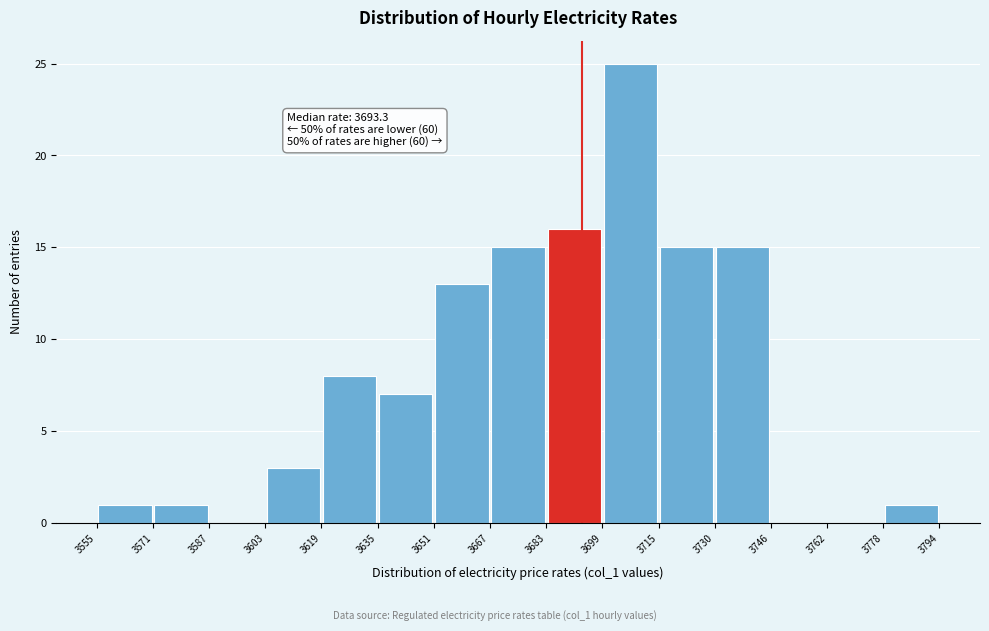

Over which range of the x-axis is the bar tallest?

3699 to 3715